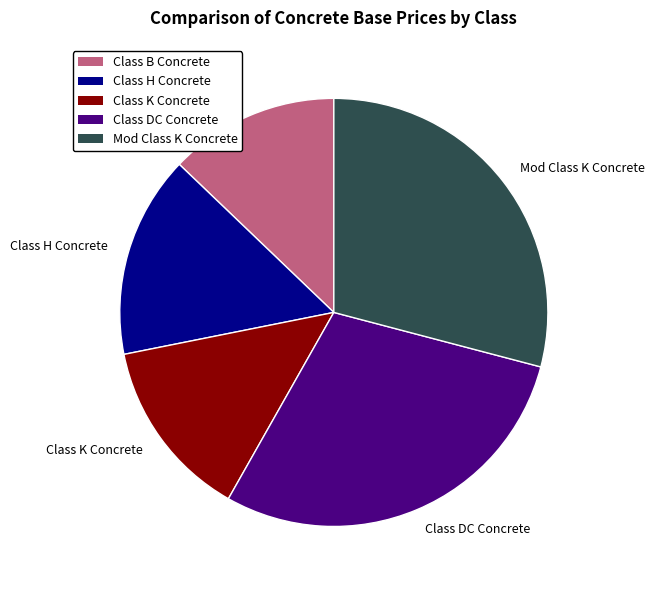

Does Class K Concrete account for over 50% of the chart?

No